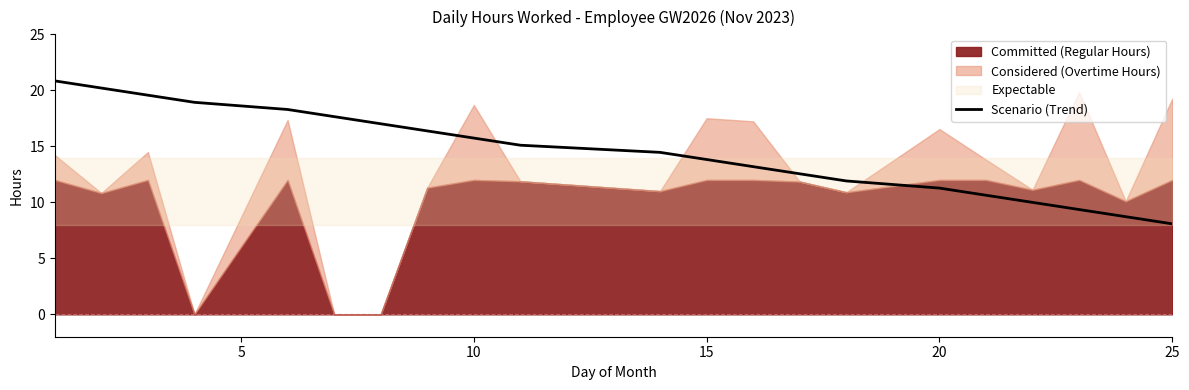

What is the maximum value for Scenario (Trend)?

20.8